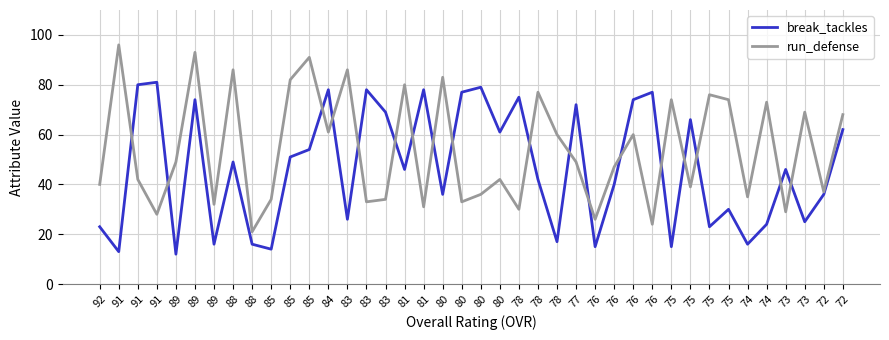

The run_defense series shows 36 at 80. True or false?

True